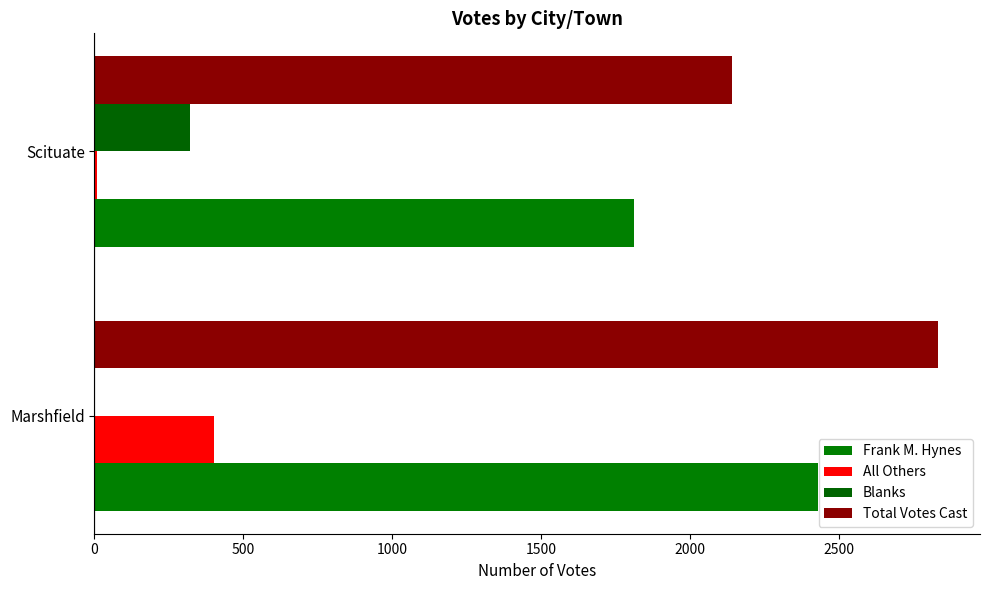

What is the value of the Frank M. Hynes bar at the 2nd from the left?

1812